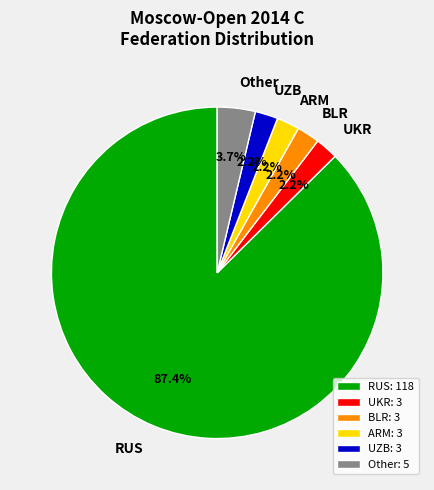

Which has a higher value, BLR or RUS?

RUS